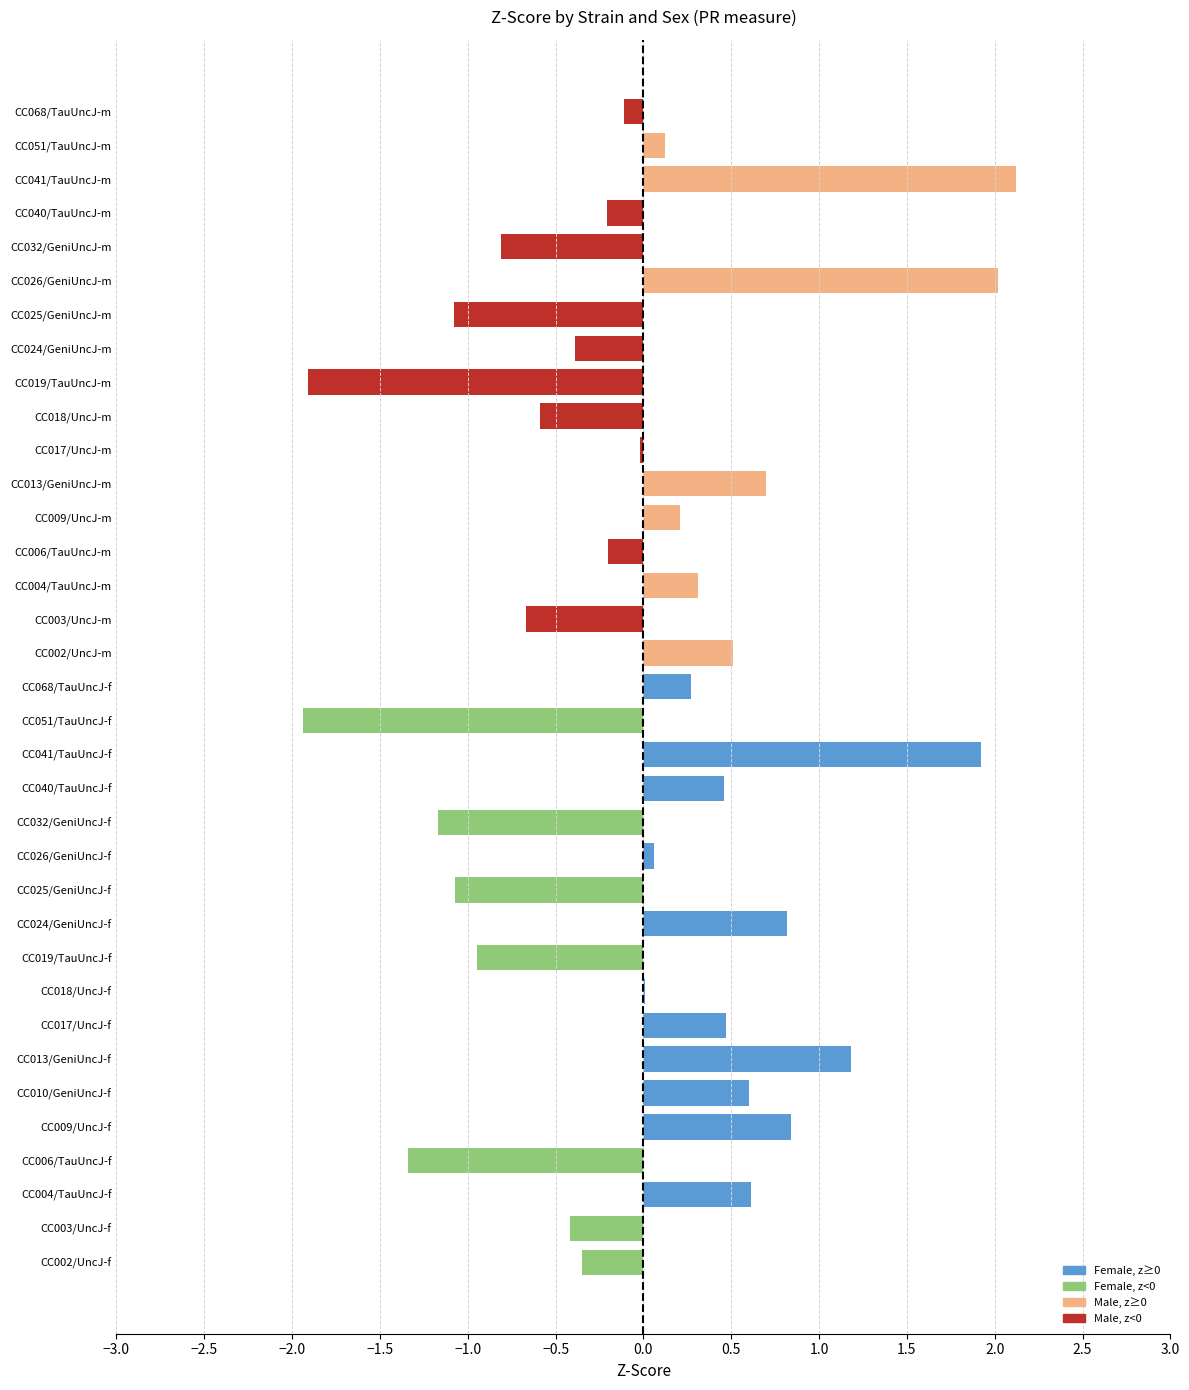

True or false: the data shows -1.3 at CC006/TauUncJ-f.

True